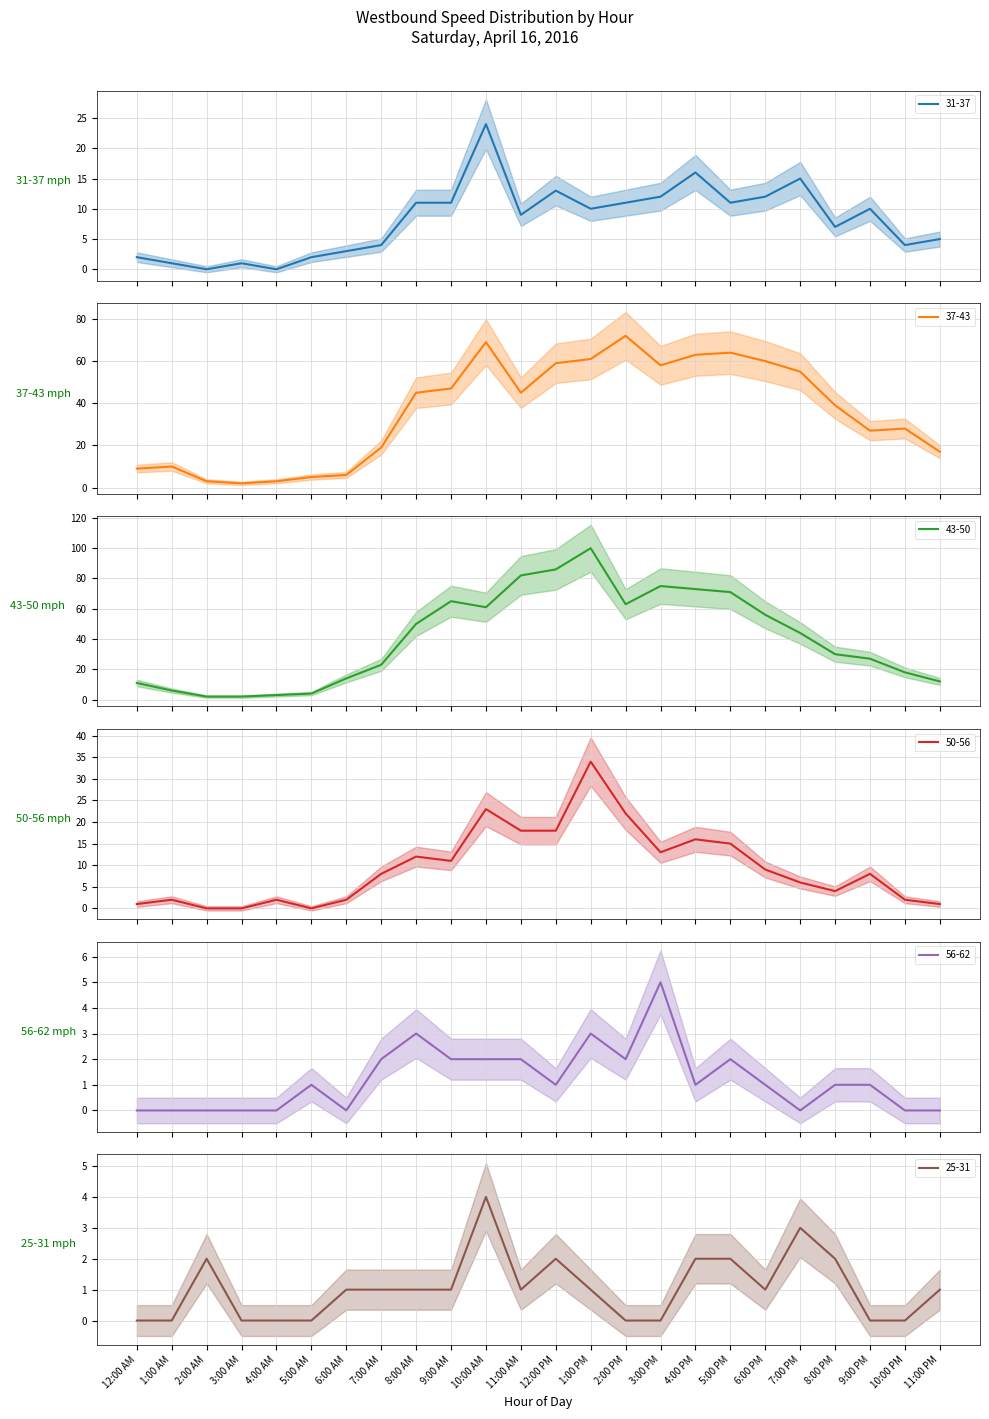

Count the 56-62 values in the range 0 to 2.

21